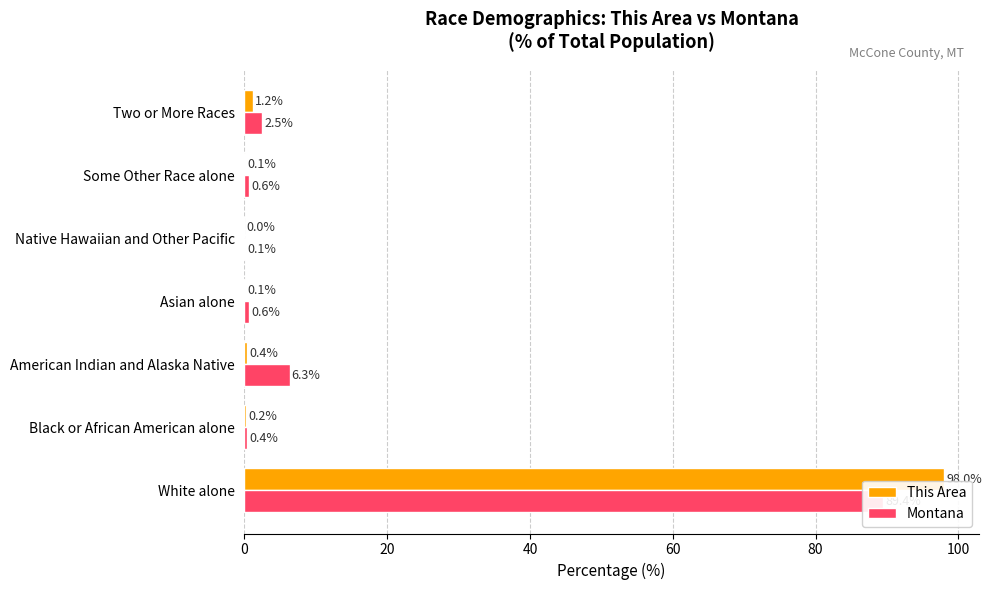

Reading right to left, extract all data points from this chart.

This Area: 1.2	0.1	0.0	0.1	0.4	0.2	98.0
Montana: 2.5	0.6	0.1	0.6	6.3	0.4	89.4